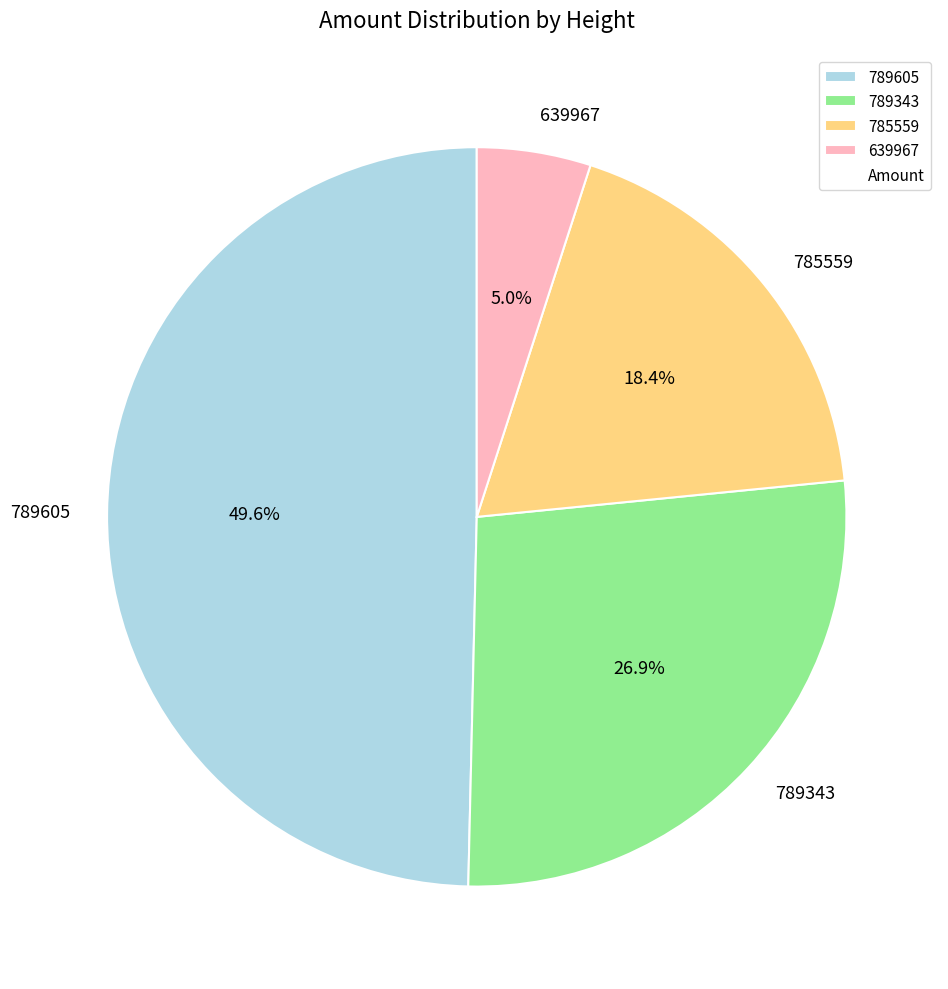

How much of the chart is everything except 785559?

81.6%